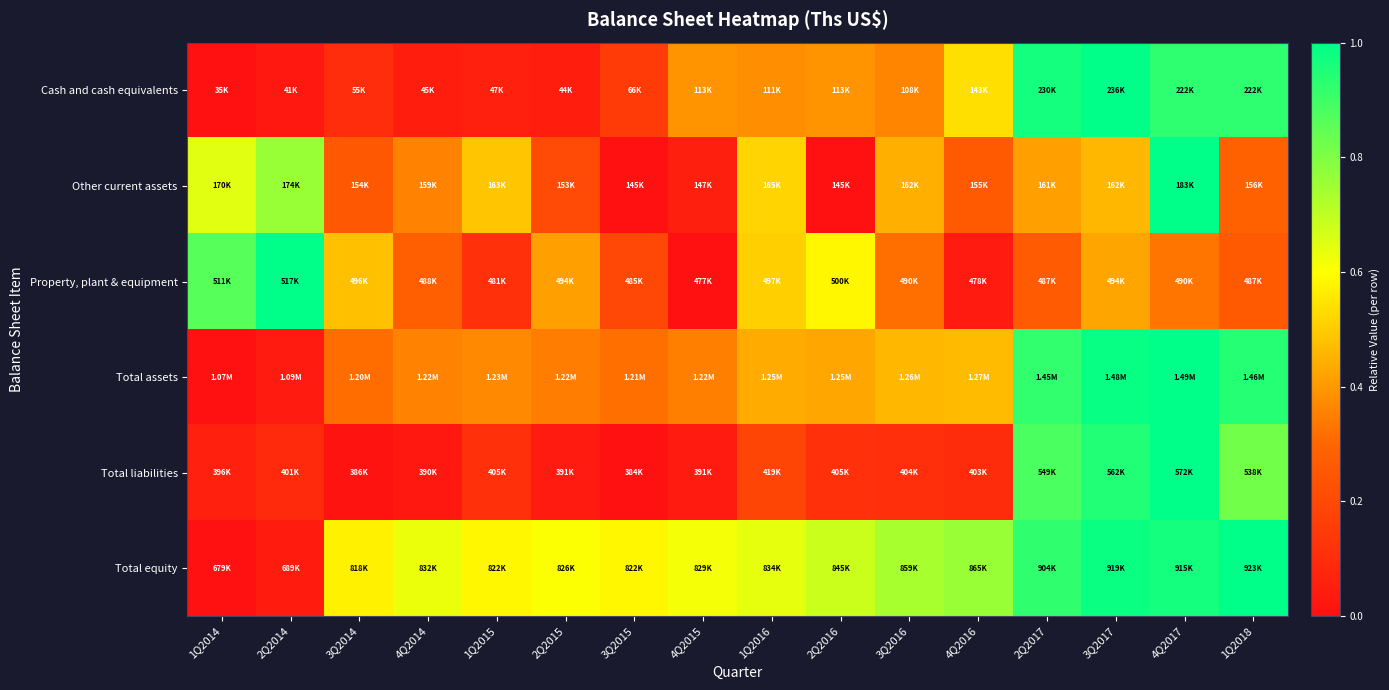

Which label corresponds to the largest value in the chart?

3Q2017